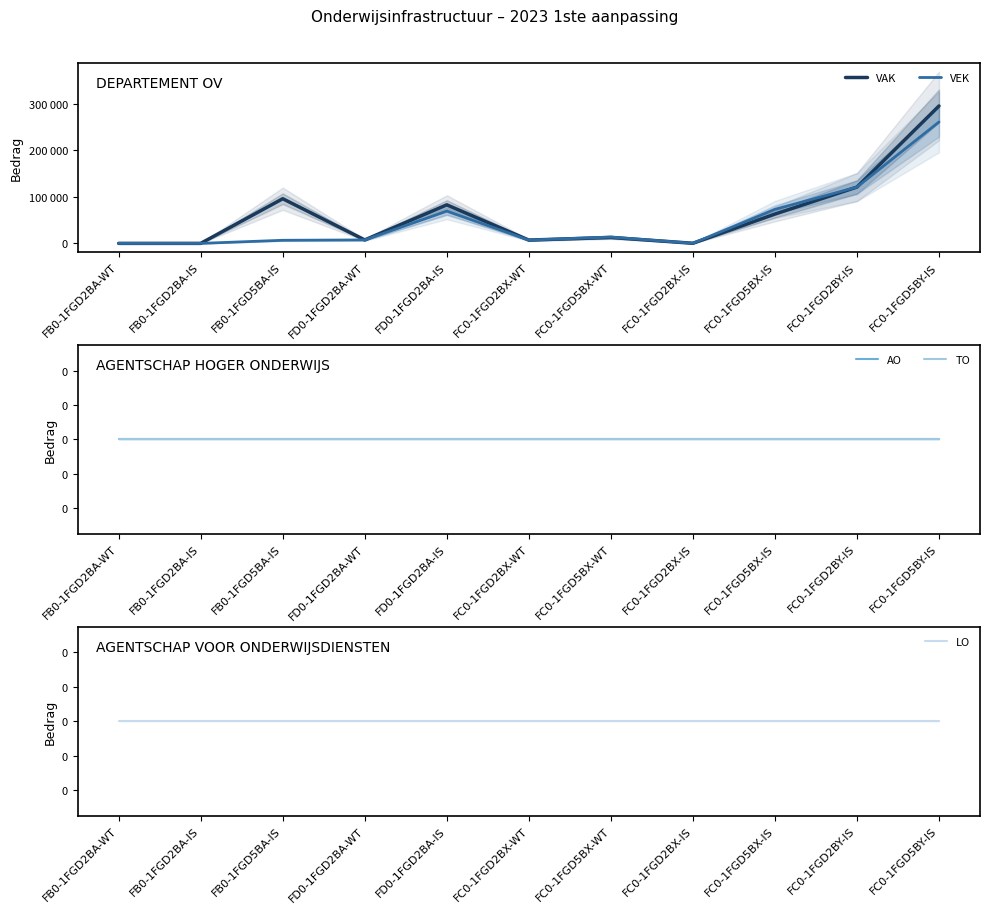

What is the label of the 6th point from the right?

FC0-1FGD2BX-WT